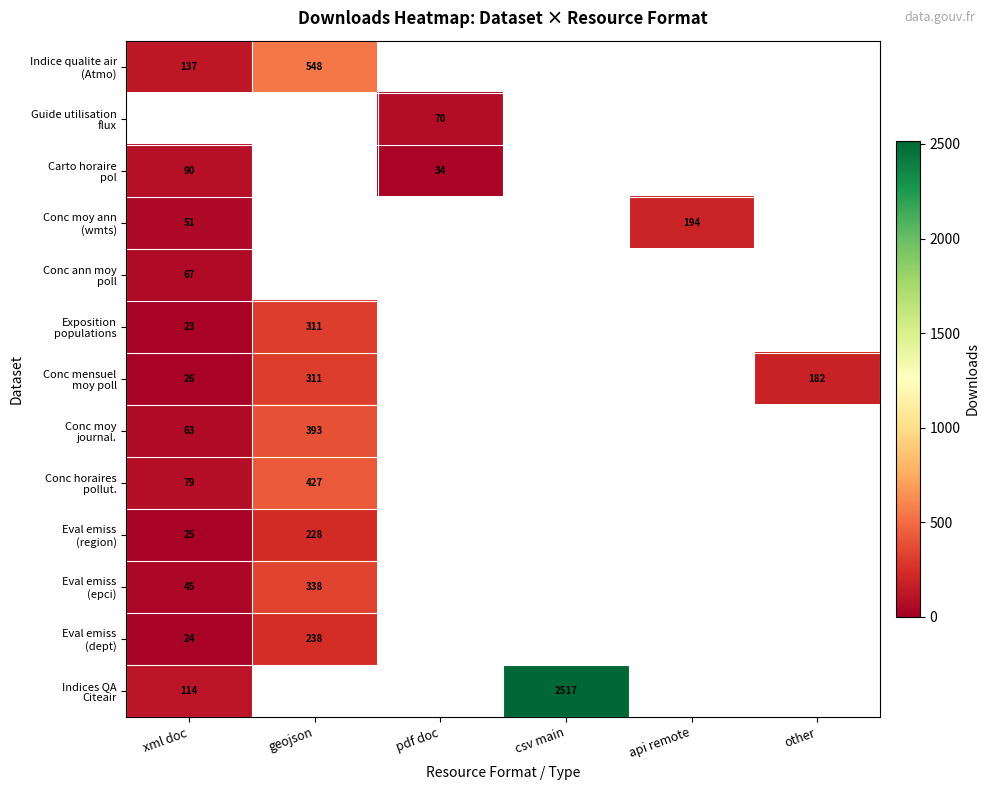

Count the number of data series in this chart.

13